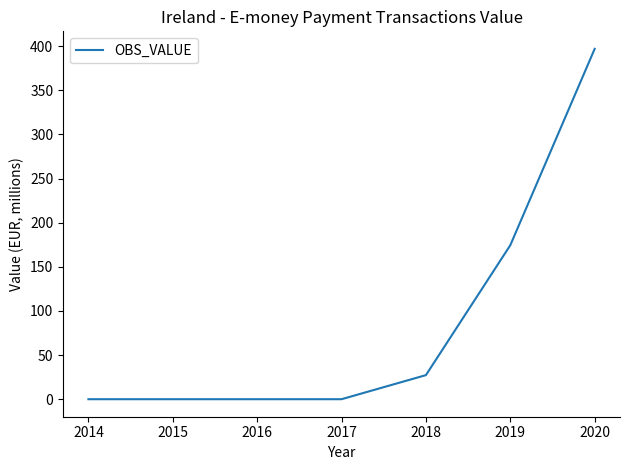

Reading left to right, list all the values displayed in this chart.

0.0	0.0	0.0	0.0	27.3	174.5	396.9